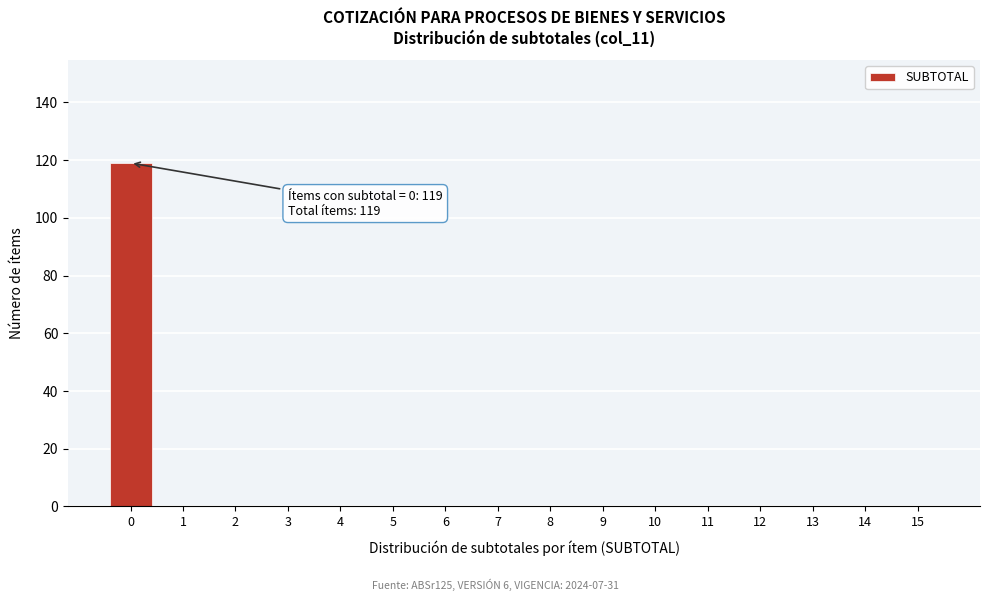

Reading right to left, what are all the values shown in this chart?

15=0	14=0	13=0	12=0	11=0	10=0	9=0	8=0	7=0	6=0	5=0	4=0	3=0	2=0	1=0	0=119